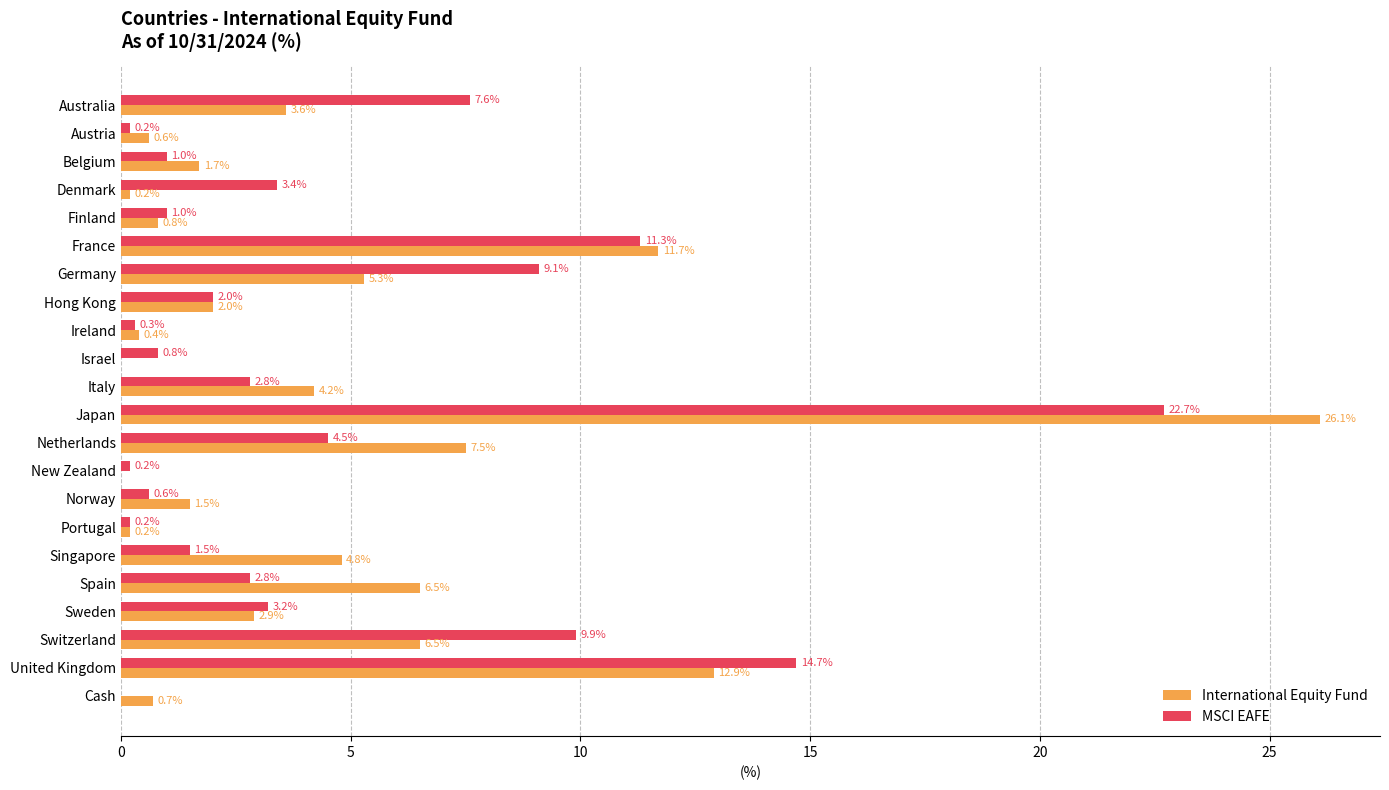

What is the sum of all International Equity Fund values?

100.1